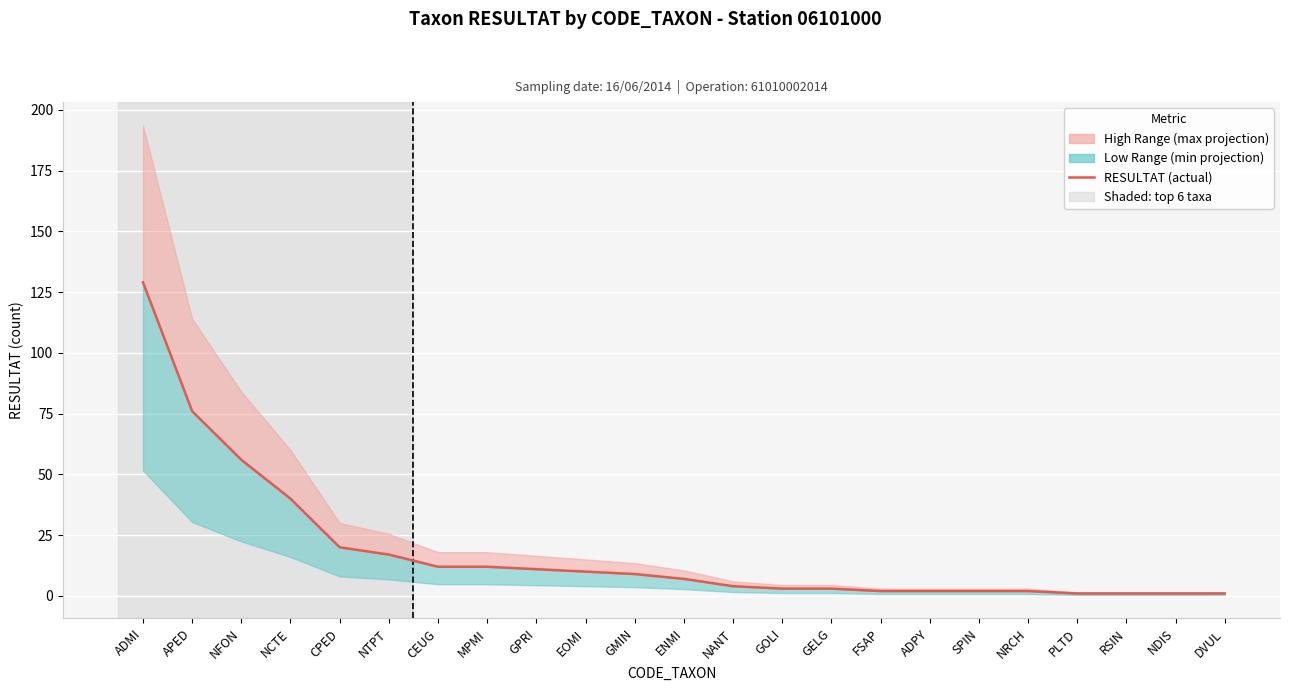

Between NDIS and NANT, which is larger?

NANT